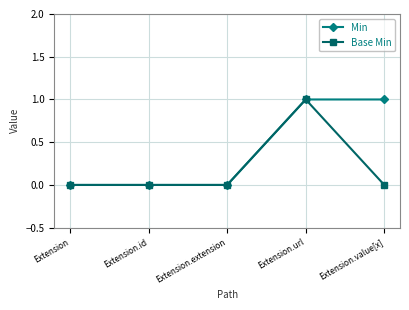

Reading left to right, list all the values displayed in this chart.

Min: 0	0	0	1	1
Base Min: 0	0	0	1	0